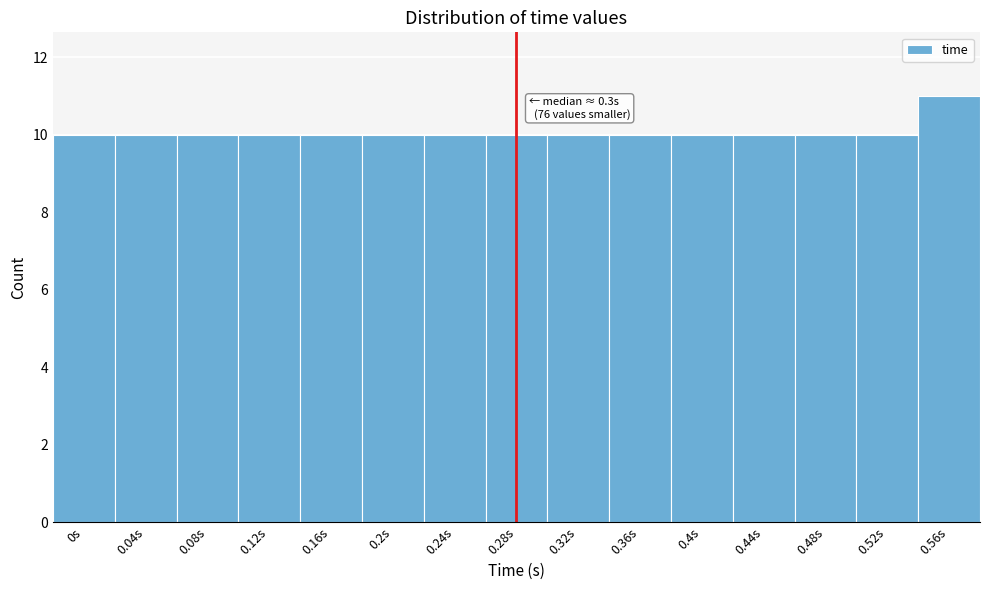

Reading right to left, what are all the values shown in this chart?

11	10	10	10	10	10	10	10	10	10	10	10	10	10	10